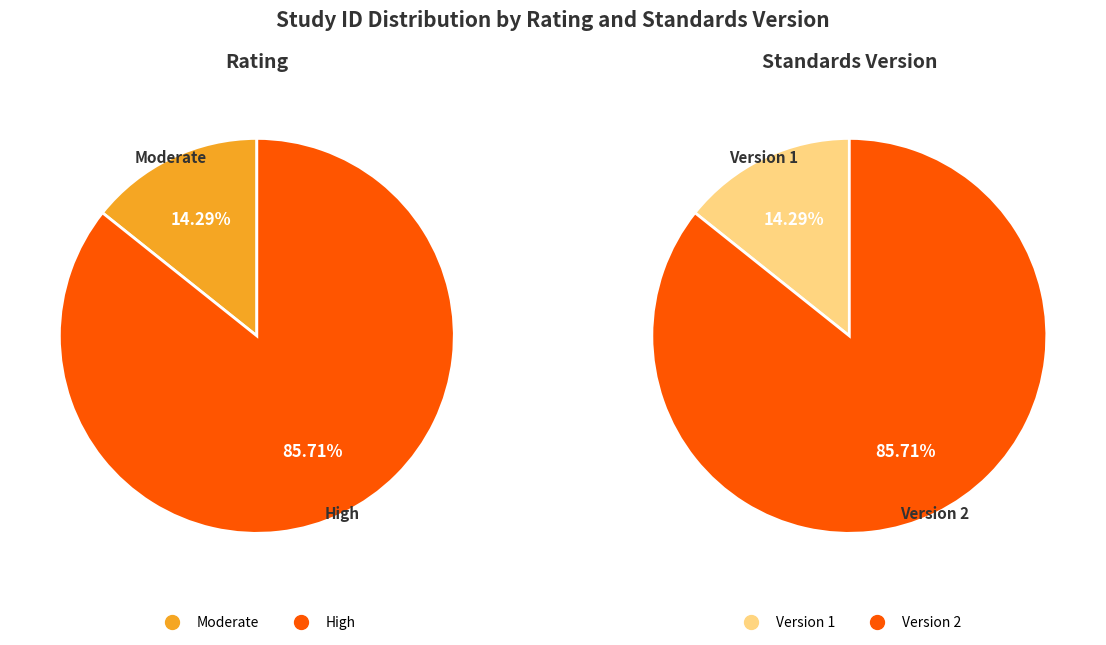

Is it true that WWHV095269 is 4% of the pie?

False